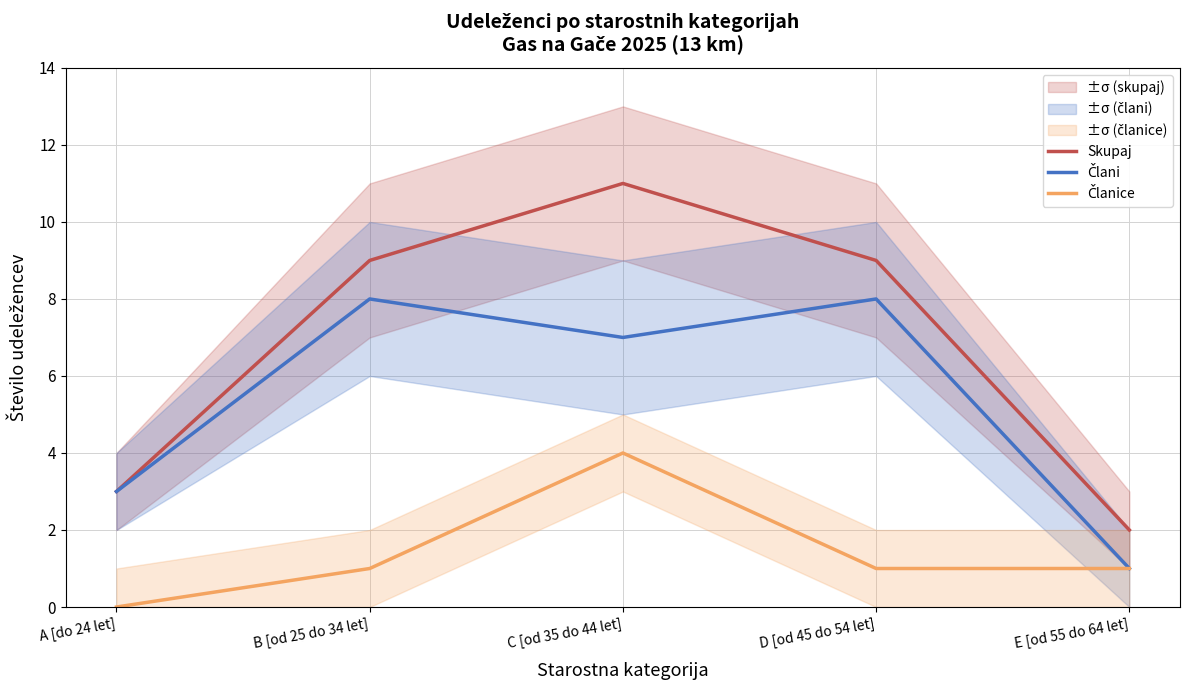

The Člani series shows 2 at A [do 24 let]. True or false?

False